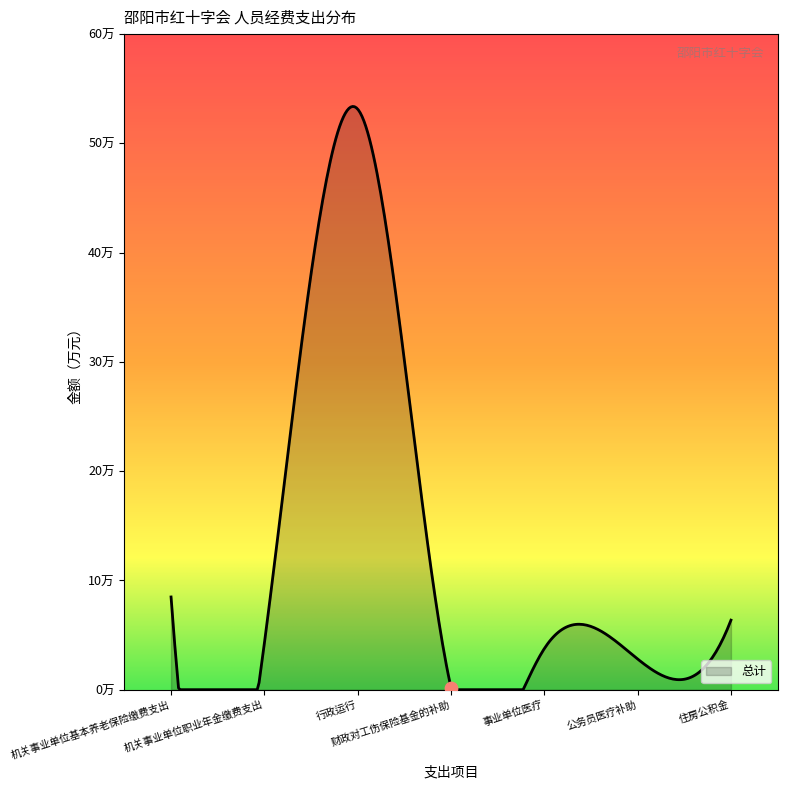

Between 住房公积金 and 行政运行, which is larger?

行政运行